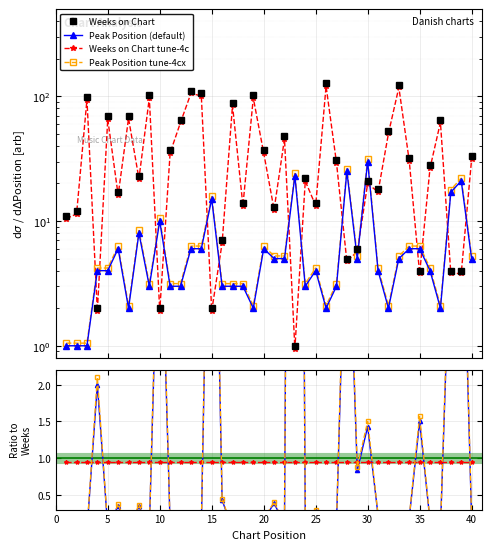

How many times do Weeks on Chart and Peak Position cross each other?

16